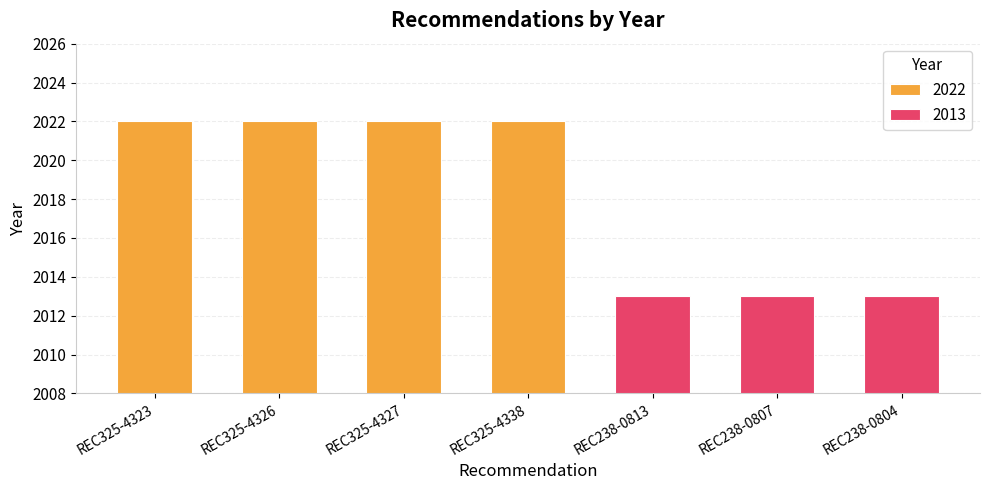

Are the bars horizontal?

No